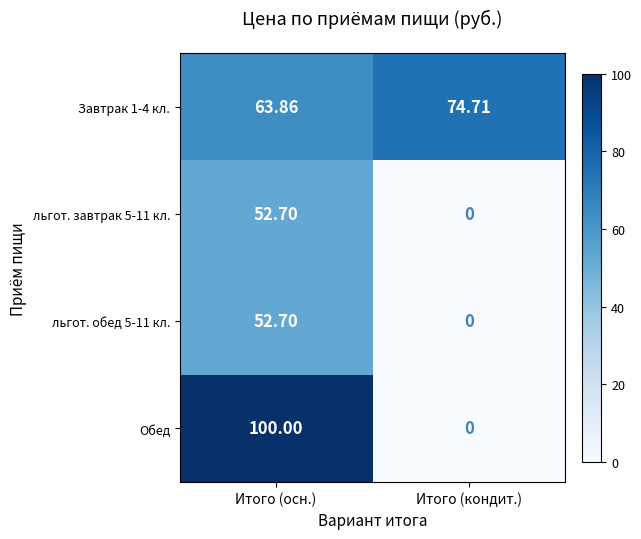

Rank the categories by Завтрак 1-4 кл. value from lowest to highest.

Итого (осн.), Итого (кондит.)